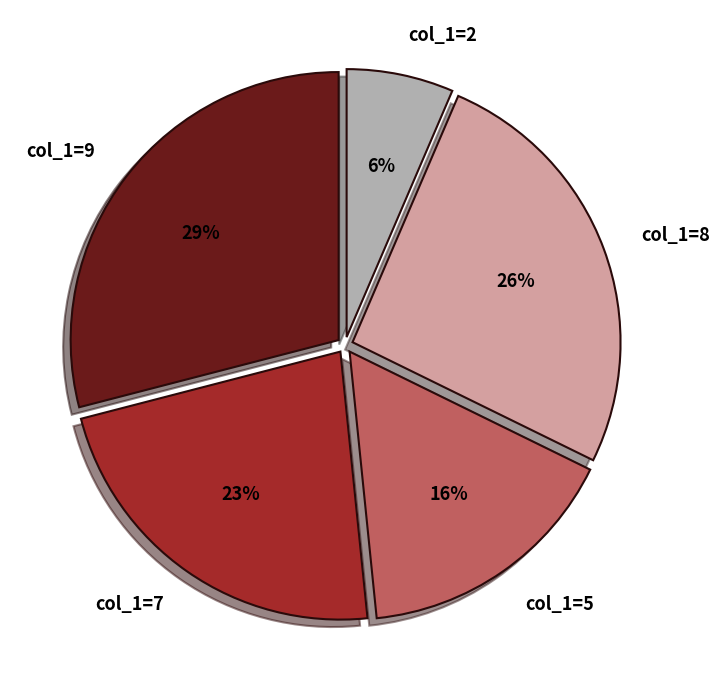

How many slices are in this pie chart?

5